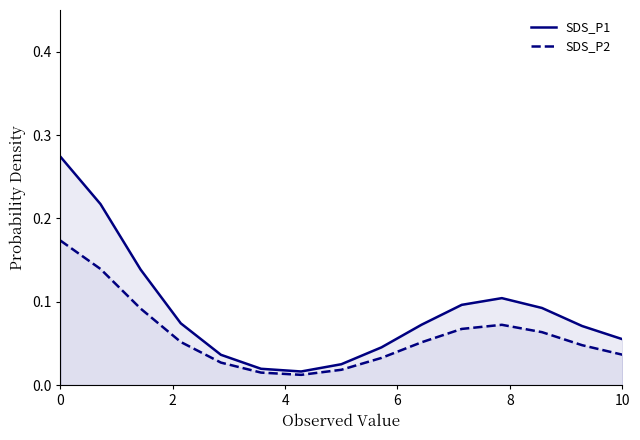

What are all the series names shown in the legend?

SDS_P1, SDS_P2